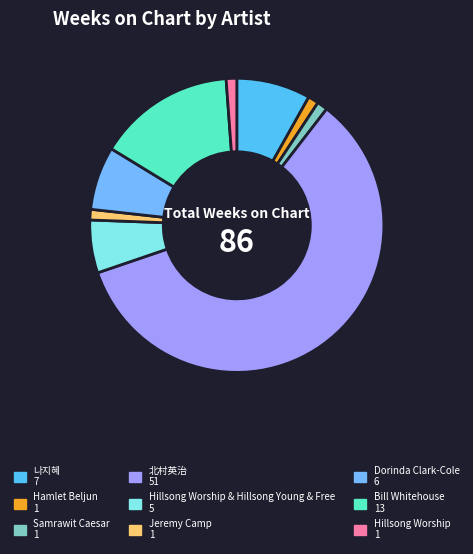

Which slice represents more than half of the pie?

北村英治